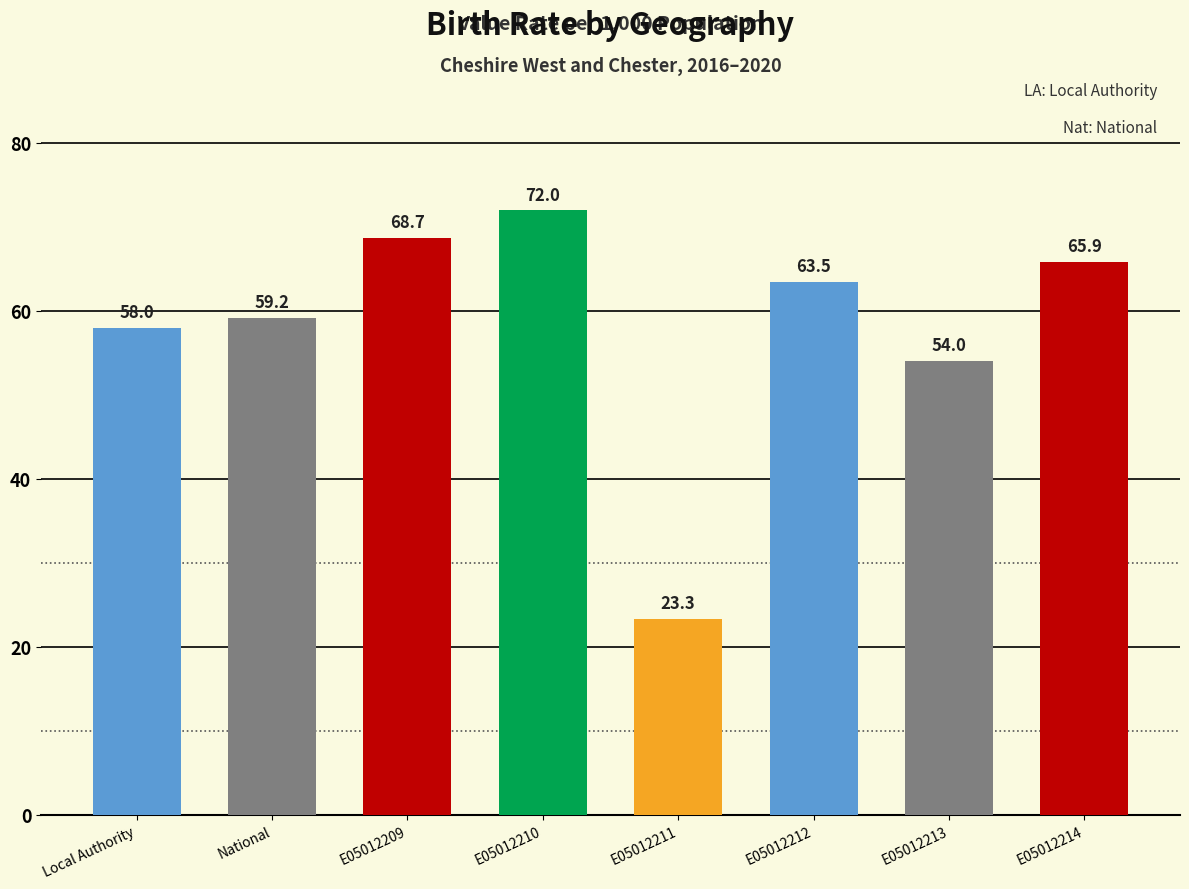

Count the number of data series in this chart.

1